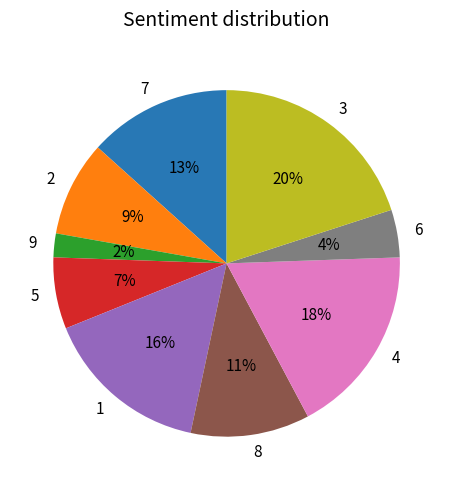

Is there any slice that represents more than half of the pie?

No